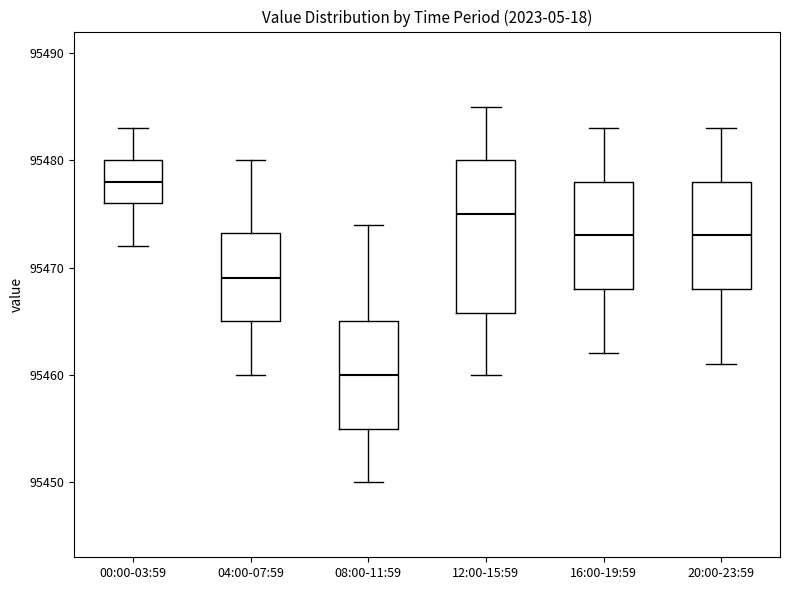

Where does the lower whisker of the box for 00:00-03:59 end on the y-axis? The values are not printed on the chart, so give them approximately, as read against the axis.

95472